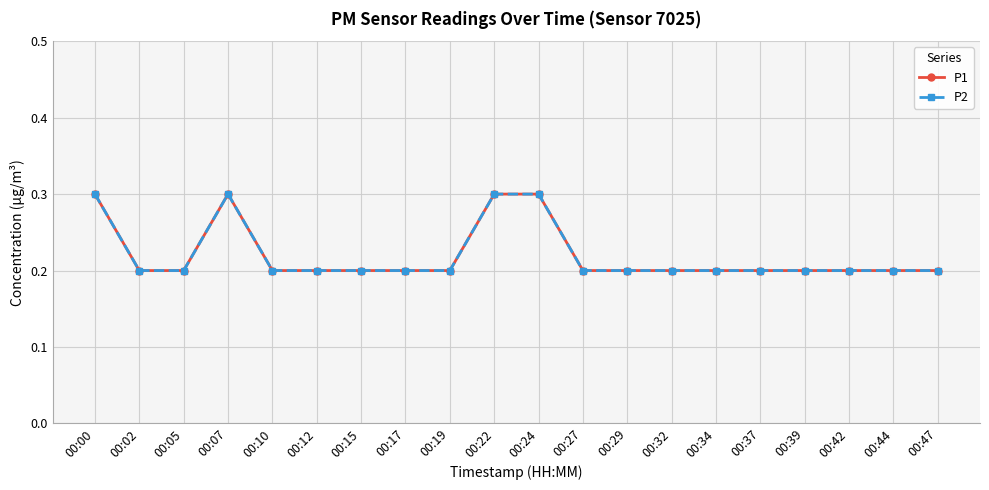

Does the chart have visible grid lines?

Yes